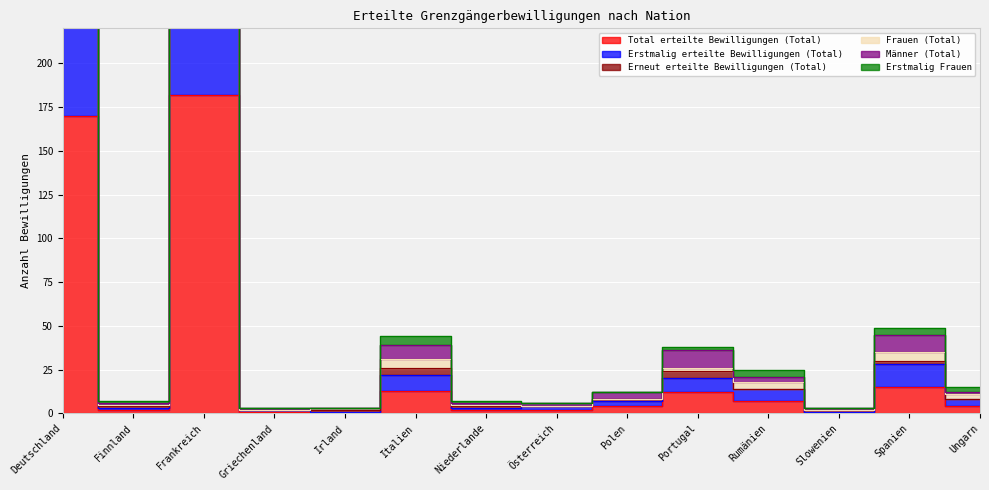

Count the number of categories in the chart.

14